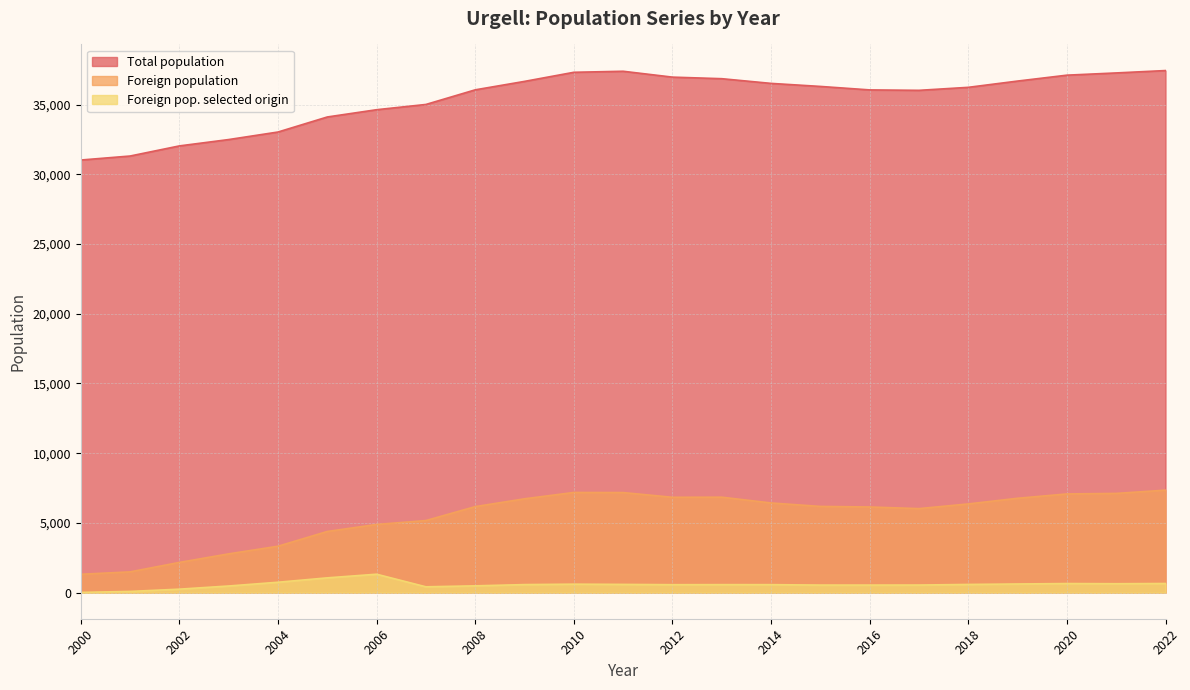

At which category does Total population reach its first local peak?

2011